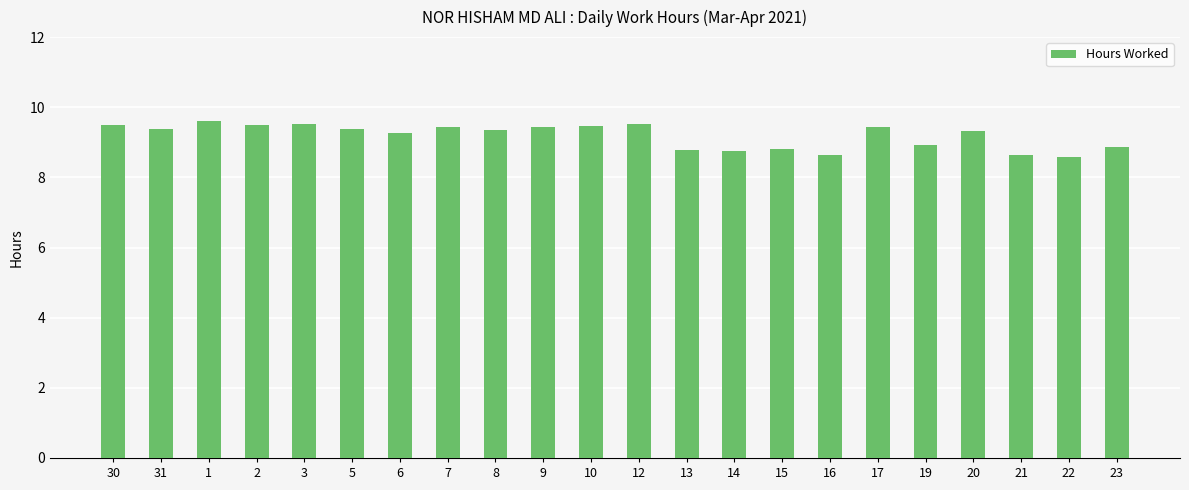

The chart shows a value of 3.0 at 23. True or false?

False